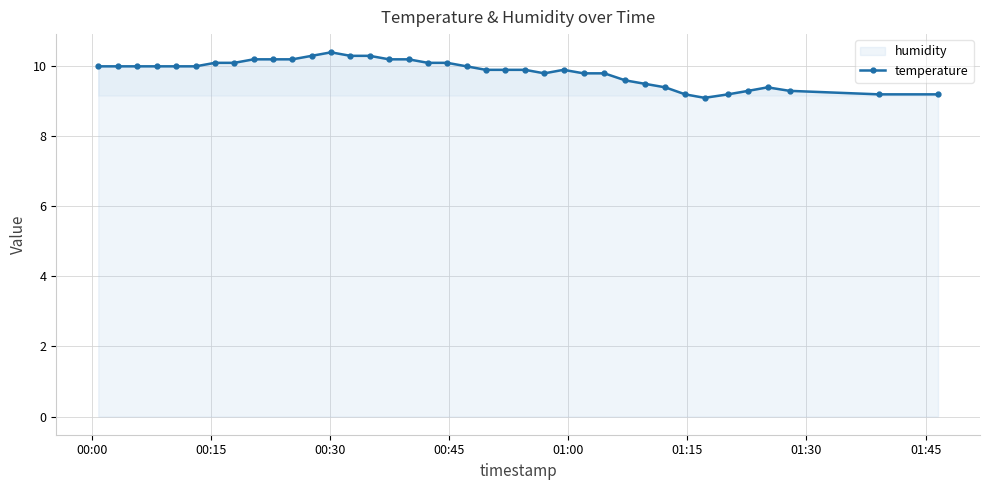

What is the value of the 19th point from the left?

10.1